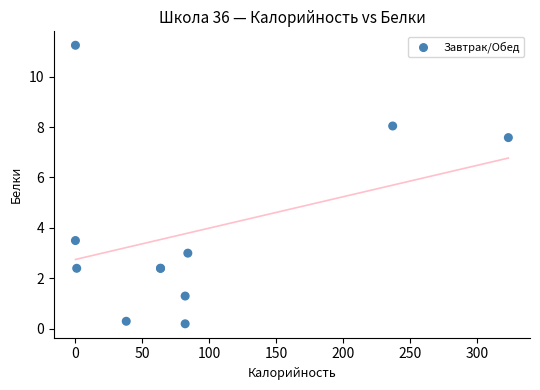

What Y value in the scatter plot is closest to 5?

3.5